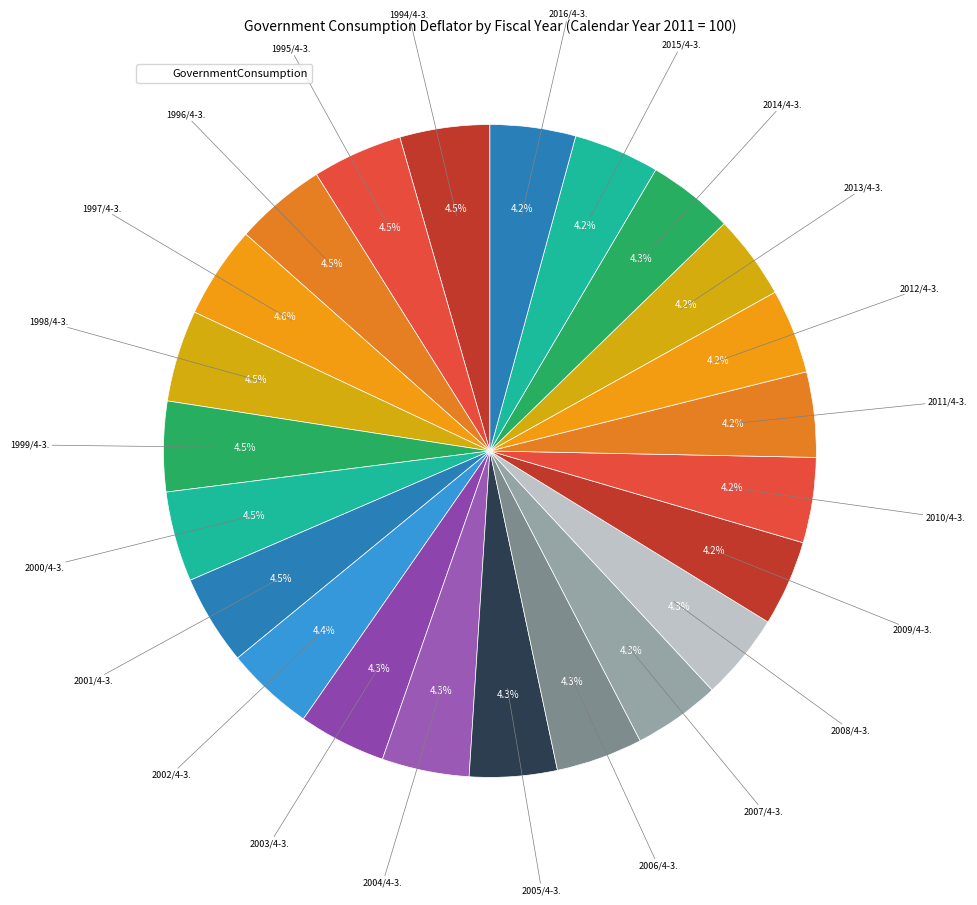

How many slices are in this pie chart?

23